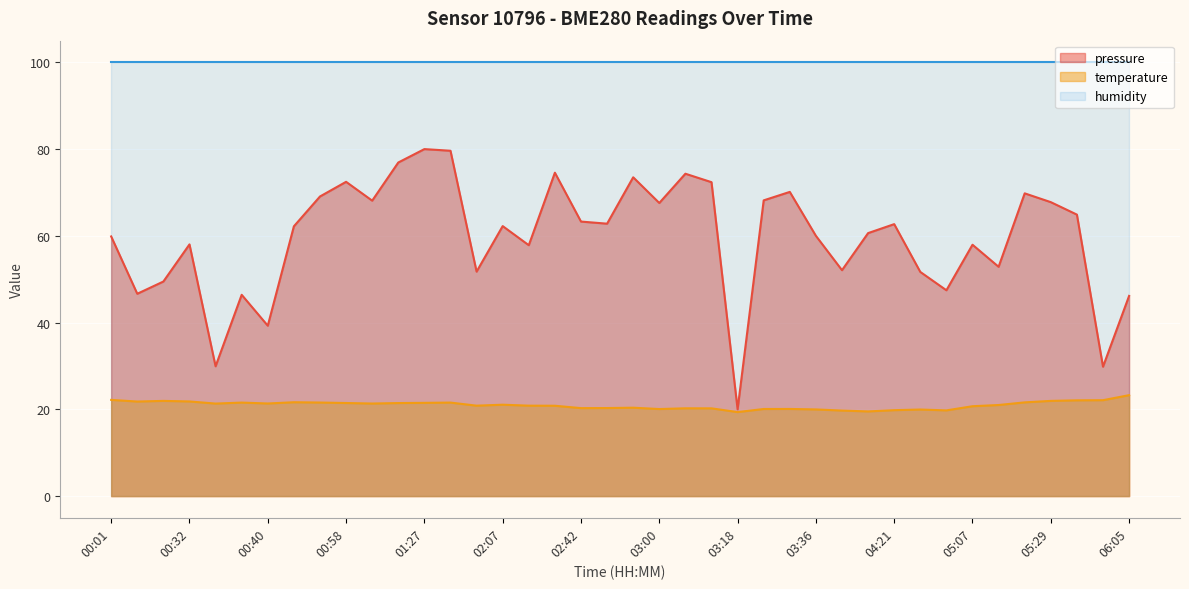

Which category has the highest value in the pressure series?

01:27